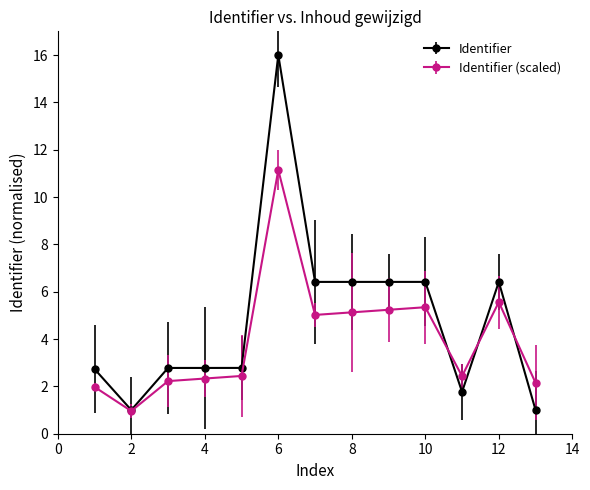

Which series has the widest spread of values?

Identifier